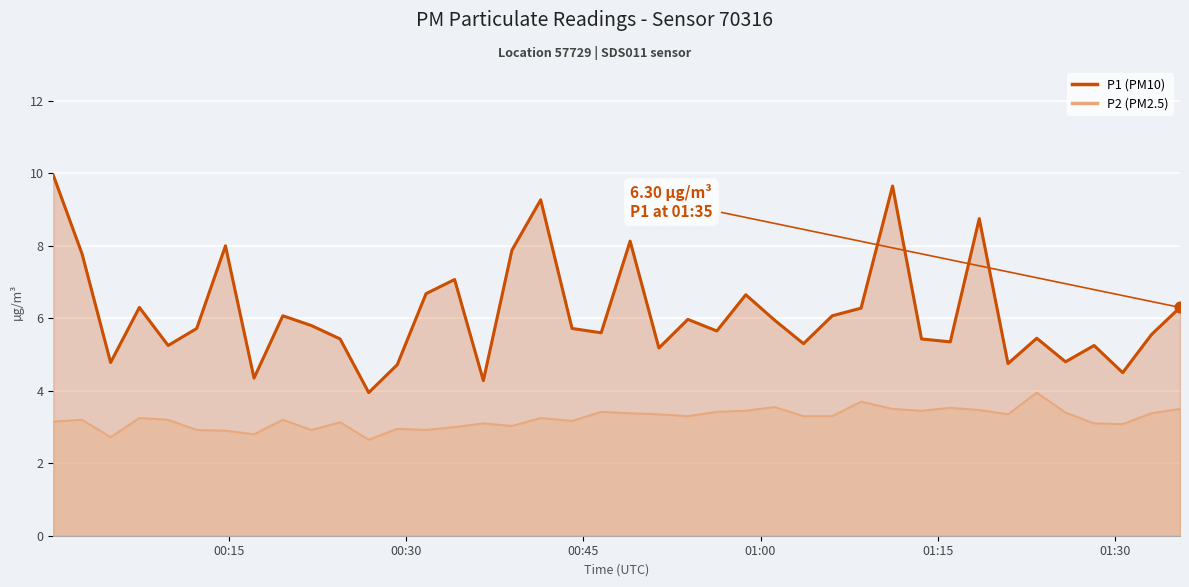

Which series contains the highest Y value?

P1 (line)